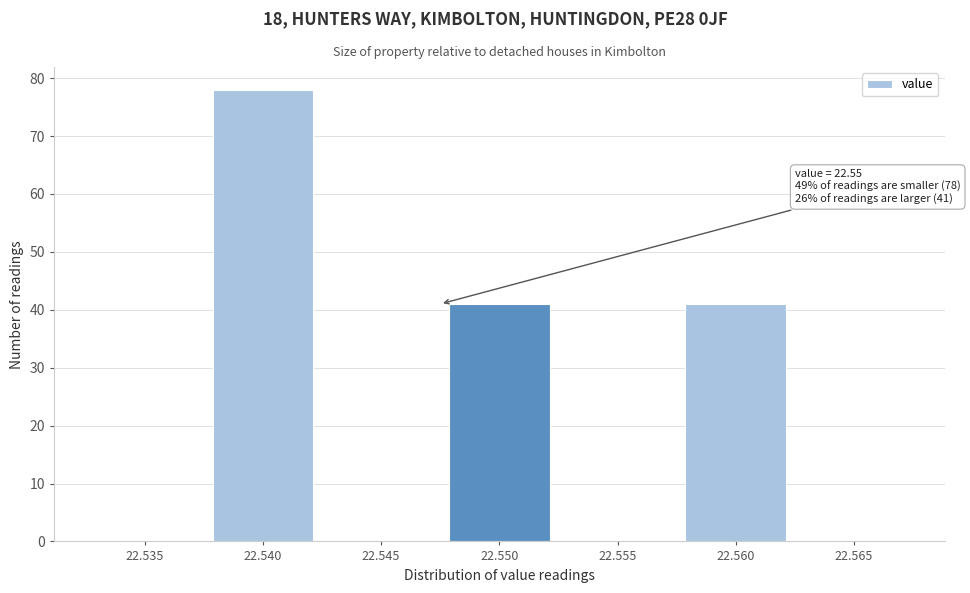

Reading right to left, extract all data points from this chart.

22.565=0	22.560=41	22.555=0	22.550=41	22.545=0	22.540=78	22.535=0